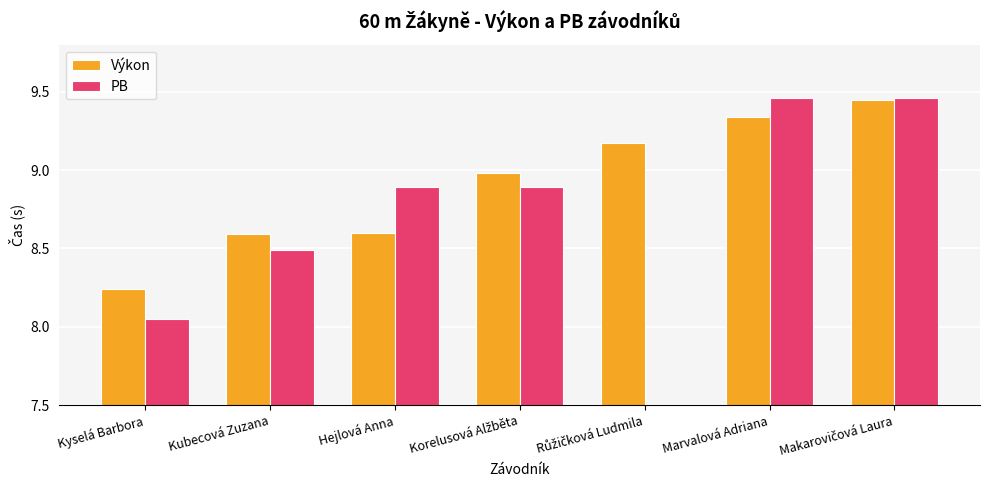

At which category is the sum across all series the highest?

Makarovičová Laura